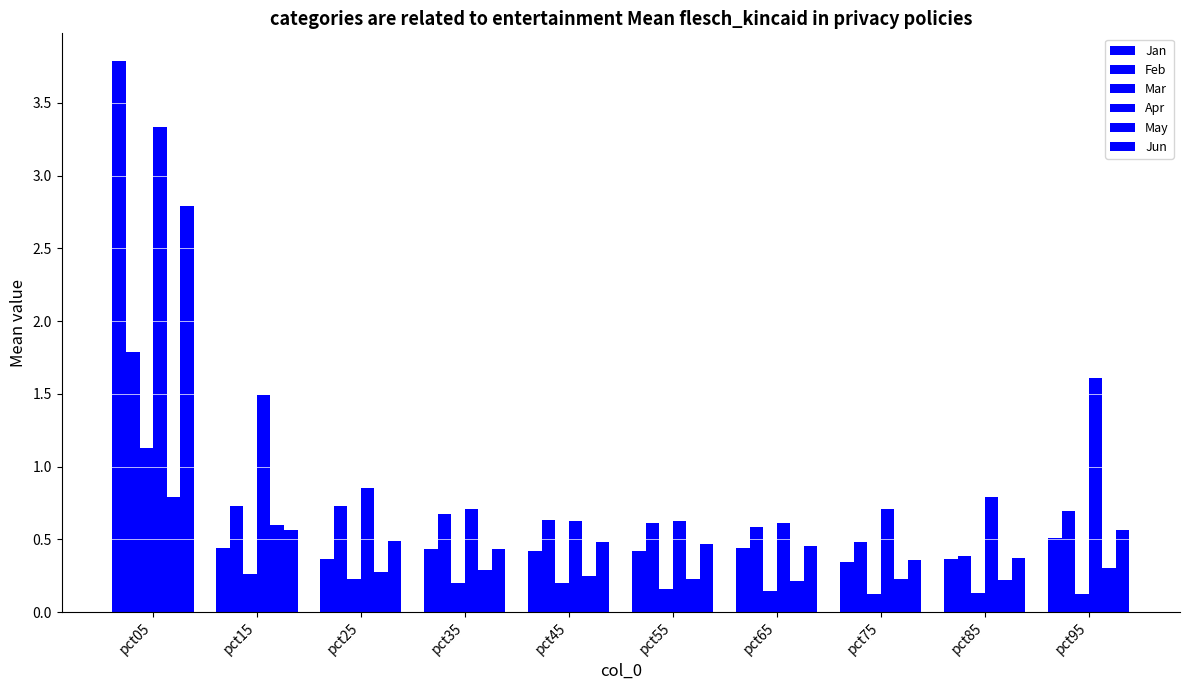

What is the average value of the May series?

0.3